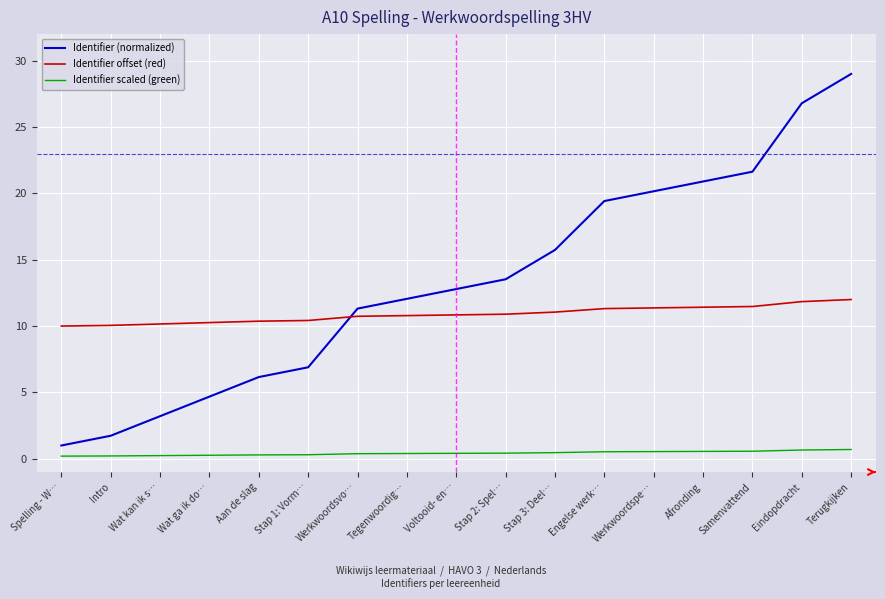

Rank the series by their average value, from highest to lowest.

Identifier (normalized), Identifier offset (red), Identifier scaled (green)